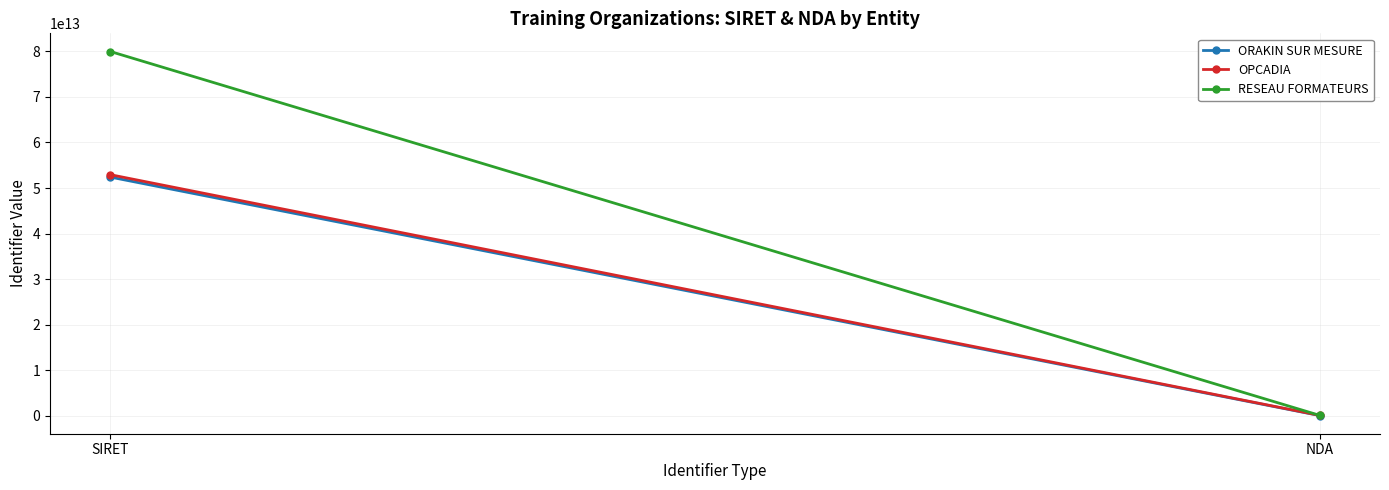

Which has a higher value, NDA or SIRET?

SIRET